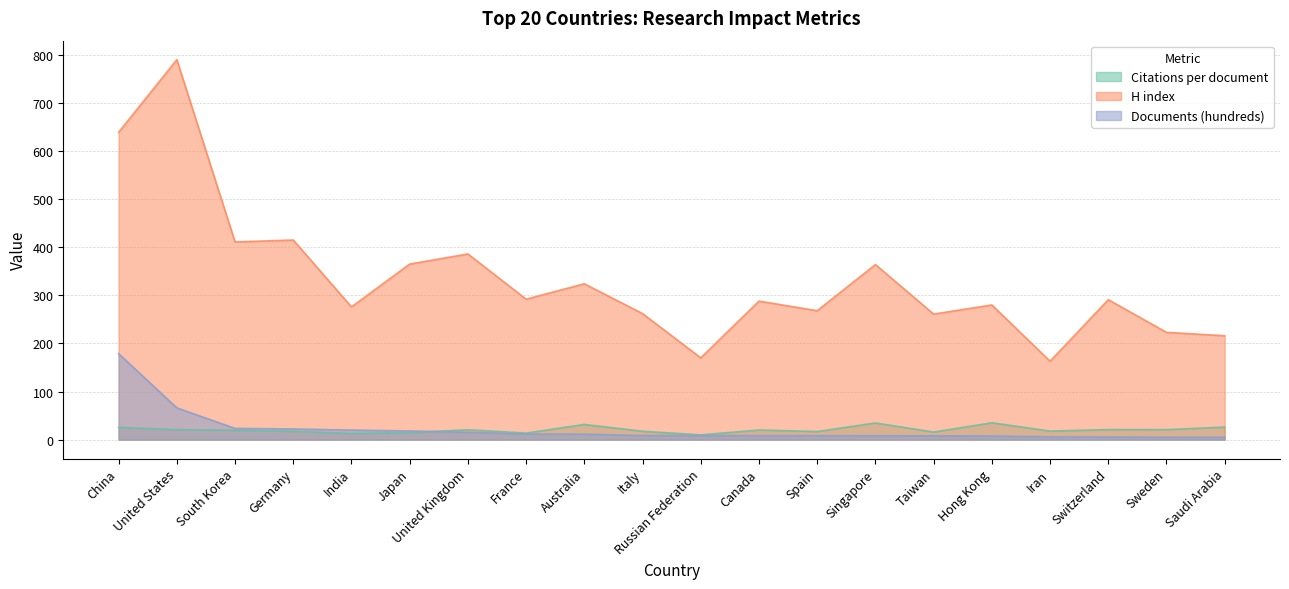

Reading left to right, extract all data points from this chart.

Citations per document: 25.4	20.8	19.4	17.1	12.8	14.4	20.5	13.6	31.5	17.4	9.8	19.9	16.7	34.6	15.6	34.9	17.7	20.8	20.7	26.0
H index: 639.0	790.0	411.0	415.0	276.0	365.0	386.0	292.0	324.0	262.0	170.0	288.0	268.0	364.0	261.0	280.0	163.0	291.0	223.0	216.0
Documents (hundreds): 178.7	66.0	23.2	22.1	19.8	18.0	15.3	11.4	11.3	8.6	8.5	8.4	8.2	8.1	7.9	7.6	5.8	5.4	5.0	5.0